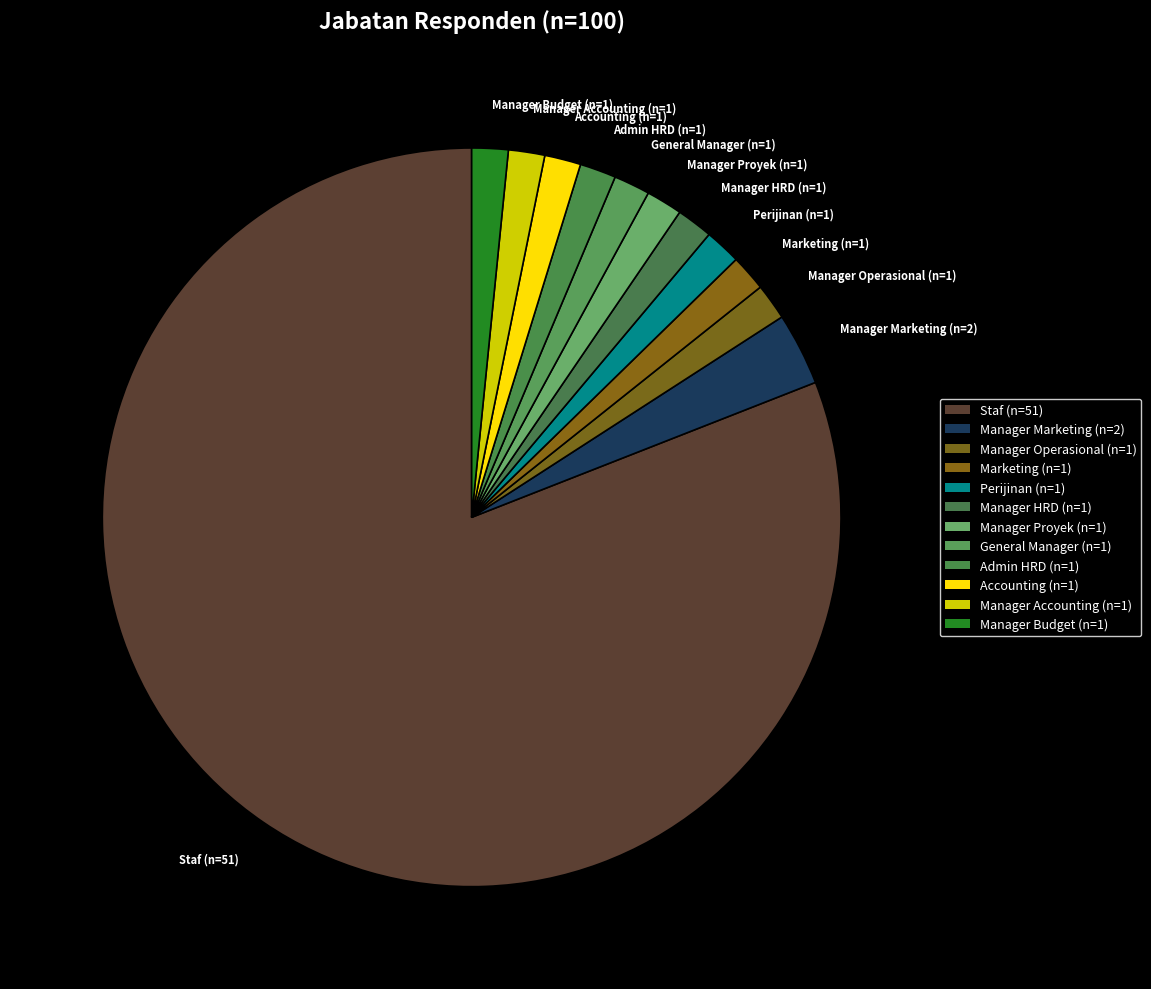

How many slices are in this pie chart?

12